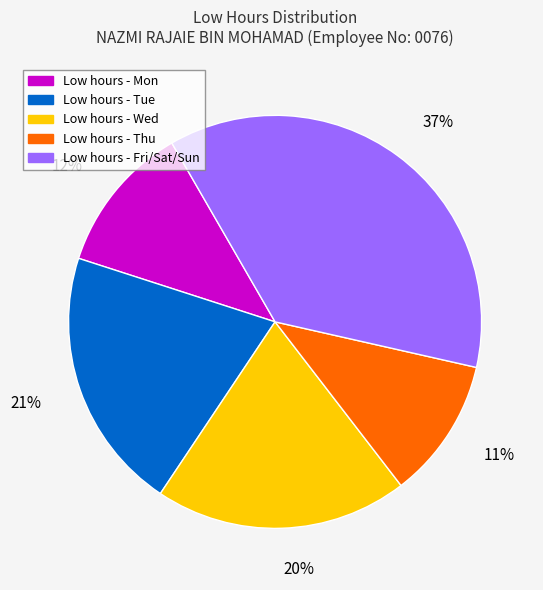

To the nearest percent, what is the average slice percentage?

20%